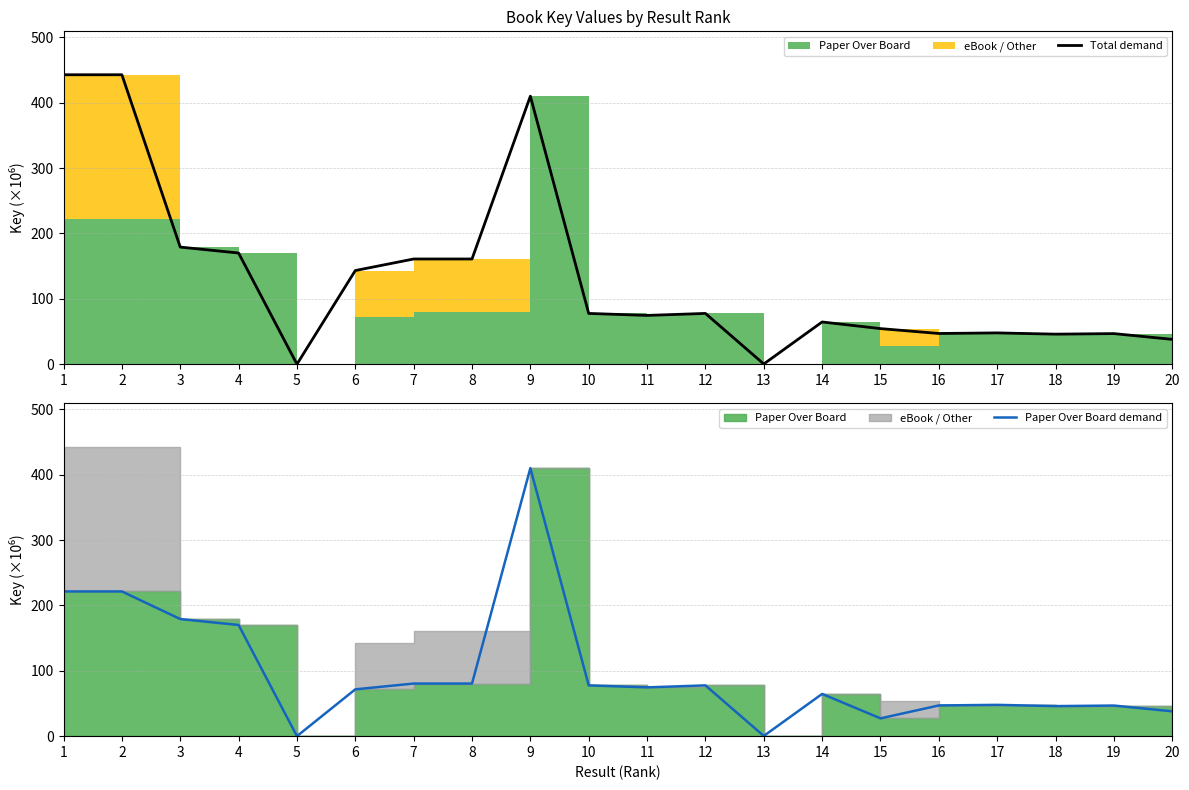

Which label corresponds to the smallest value in the chart?

5